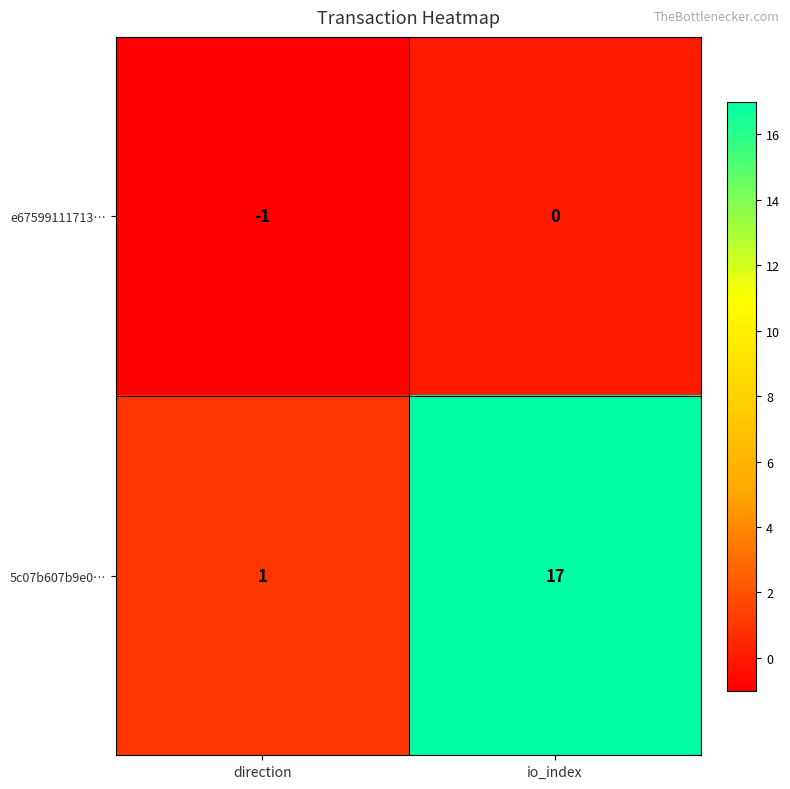

List the series in order of their overall mean, highest first.

5c07b607b9e0…, e67599111713…